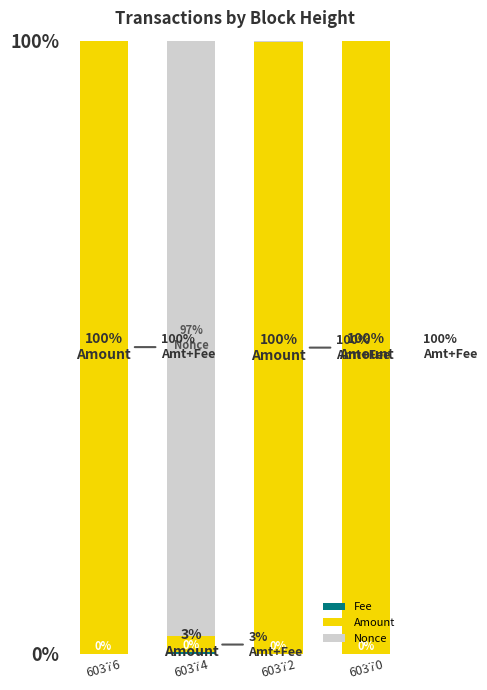

What value does the Amount series have at 60376?

100.0